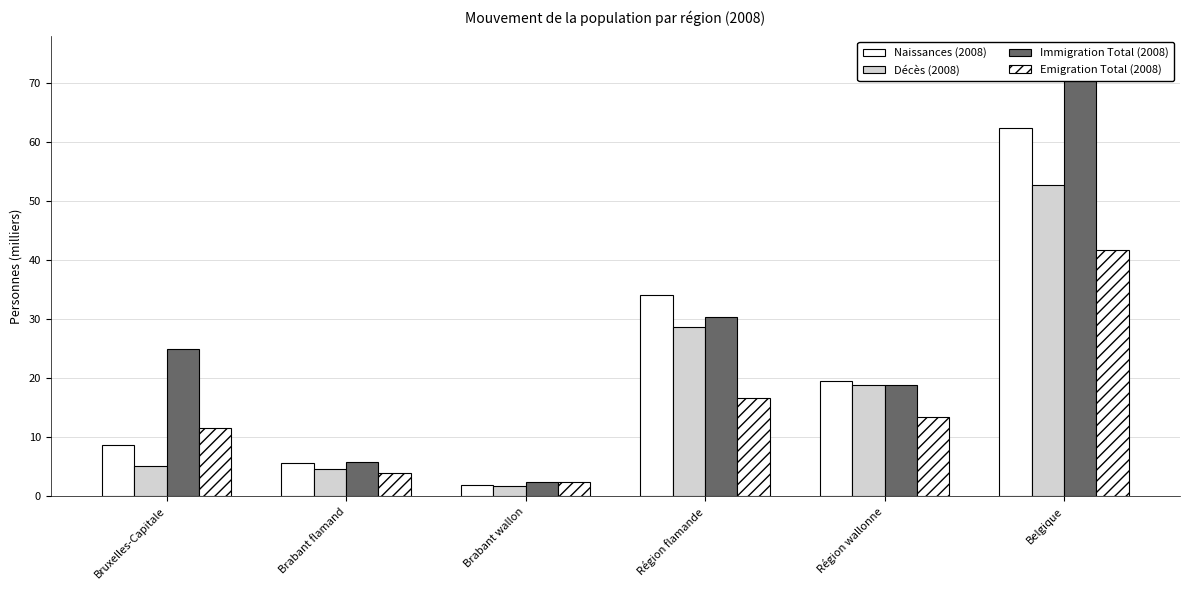

At which label does Naissances (2008) first exceed 19?

Région flamande